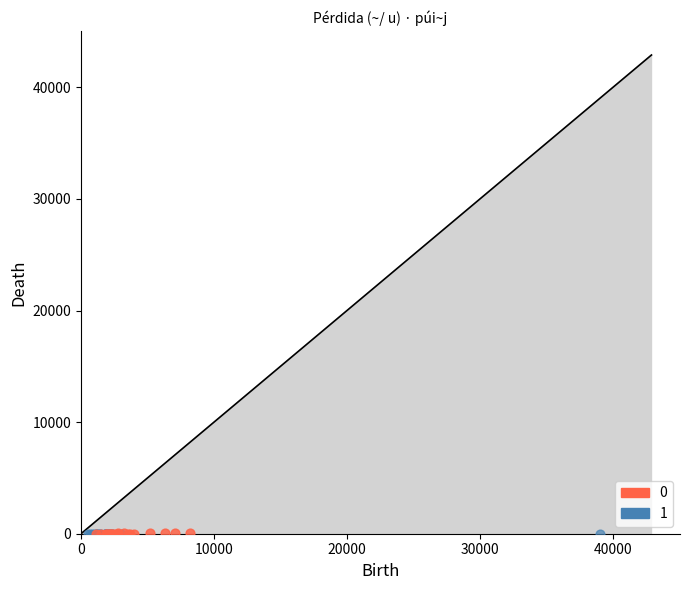

What are all the series names shown in the legend?

0, 1